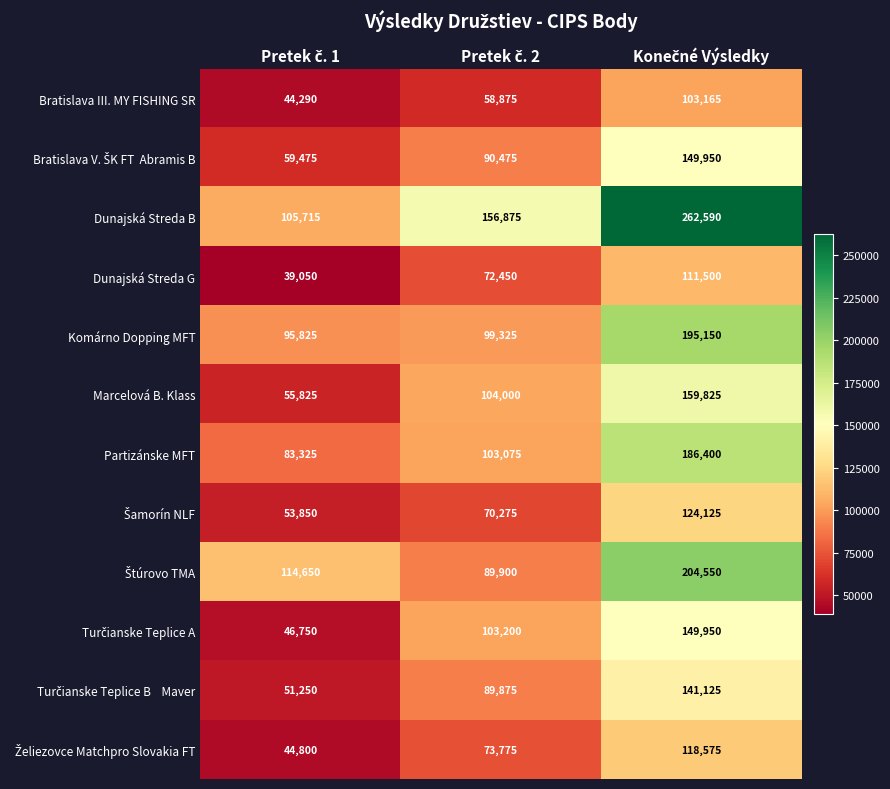

What is the difference between the second highest and minimum values in the Dunajská Streda B series?

51160